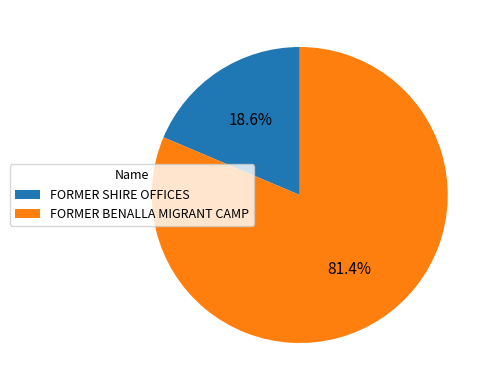

Which slice is the largest?

FORMER BENALLA MIGRANT CAMP